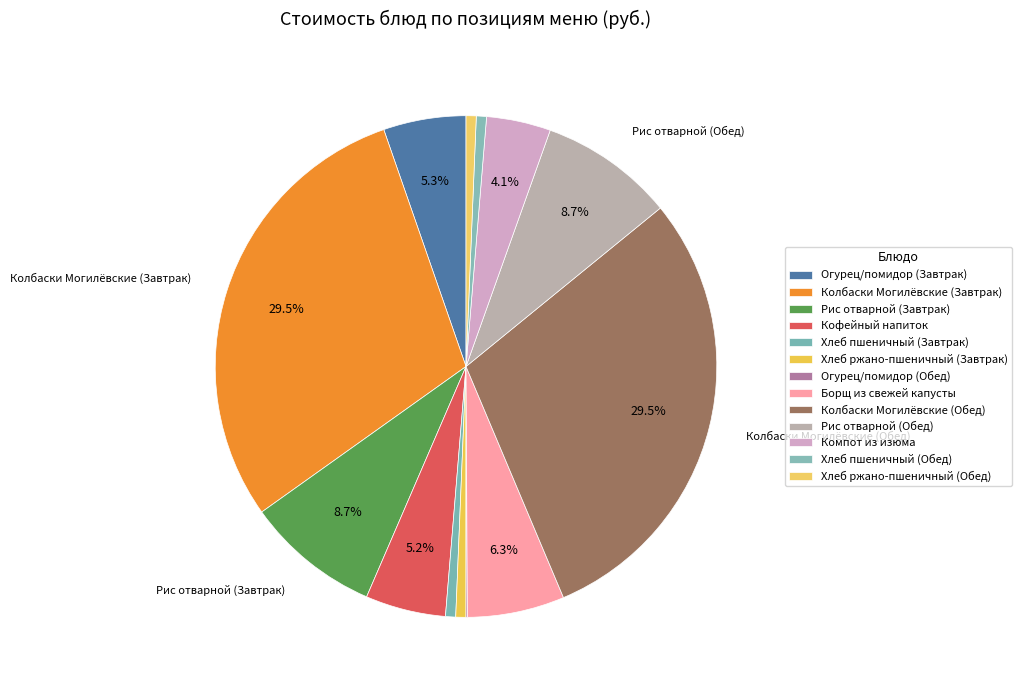

What percentage is the Компот из изюма slice, to the nearest percent?

4%